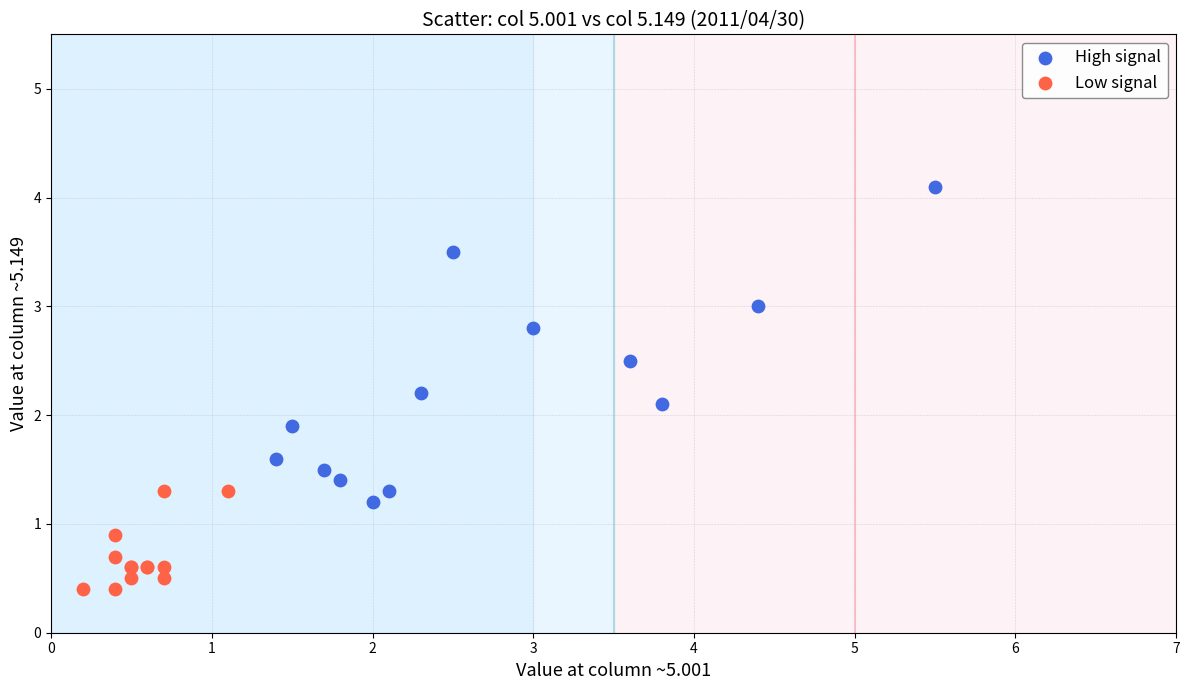

Which series reaches the minimum Y coordinate?

Low signal